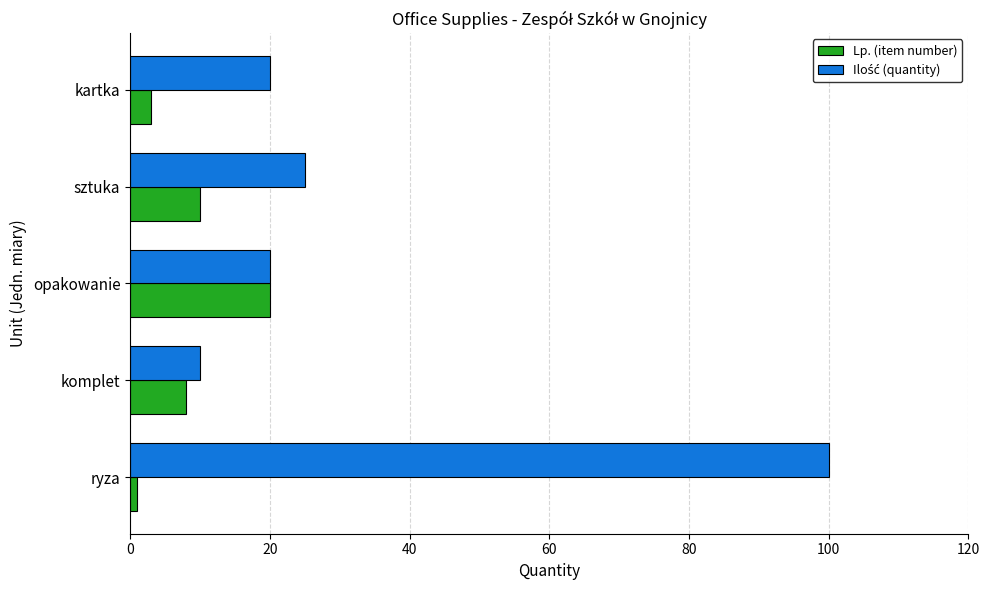

What is the difference between the second highest and minimum values in the Lp. (item number) series?

9